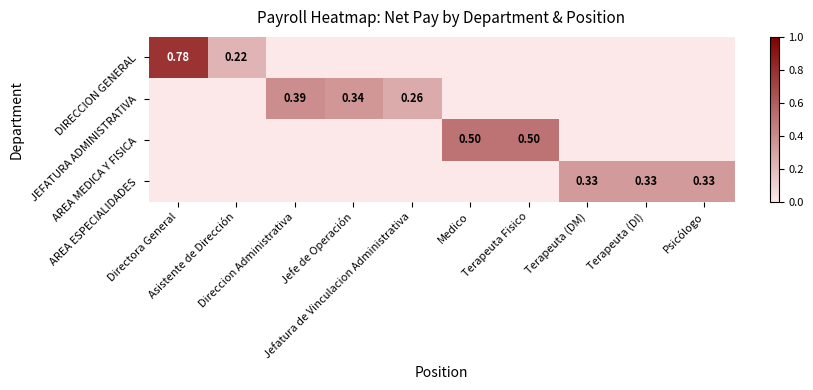

At how many categories does at least one series exceed 0?

10